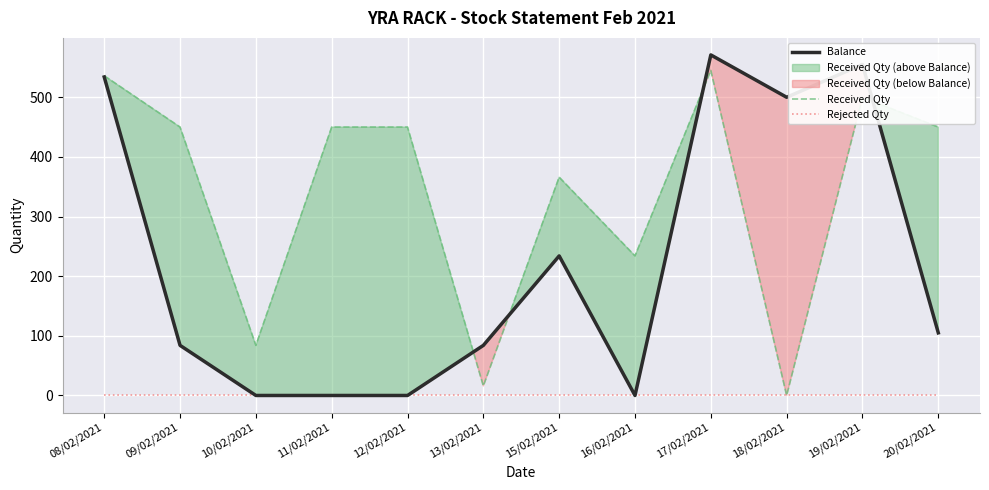

True or false: Rejected Qty and Balance cross at least once.

False